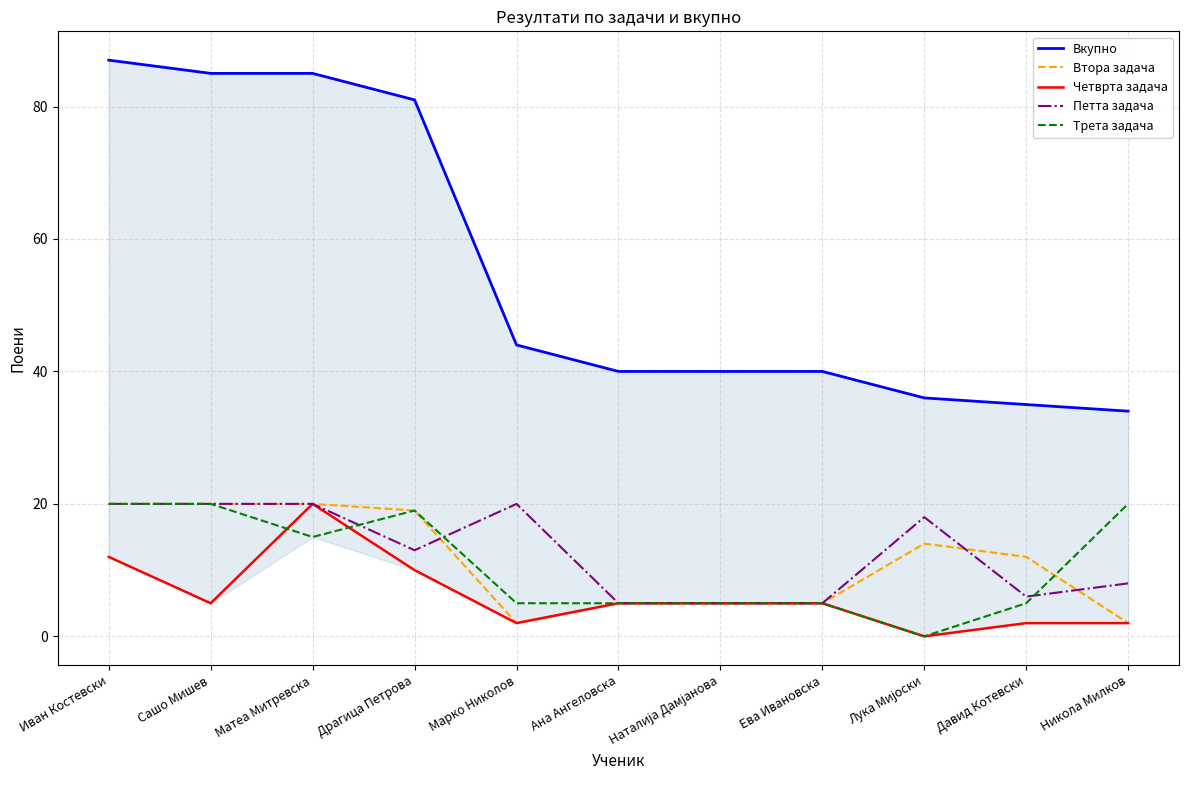

What is the sum of the Четврта задача values at Ева Ивановска and Матеа Митревска?

25